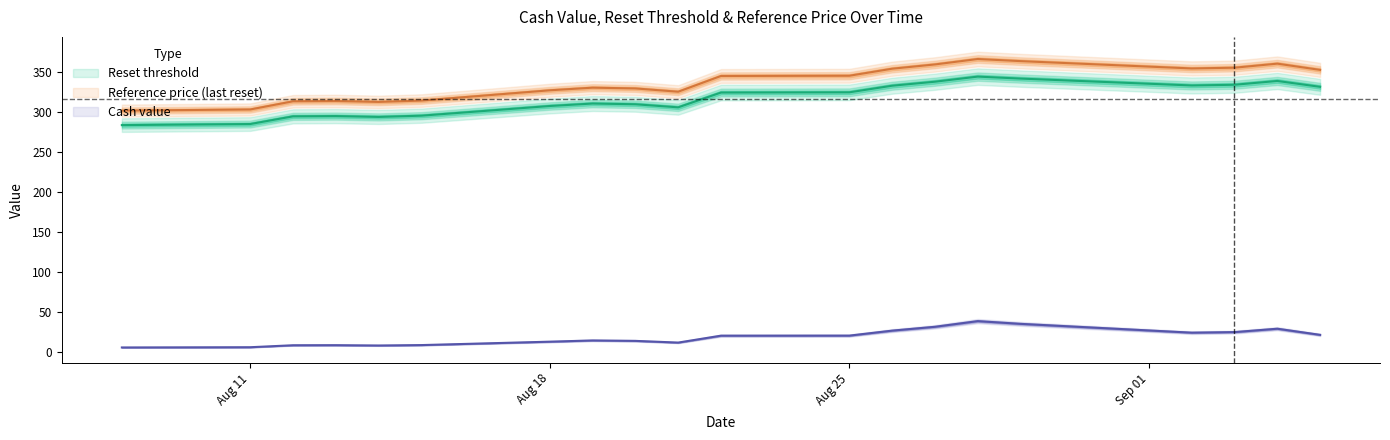

How many interior local peaks does the Reference price series have?

4